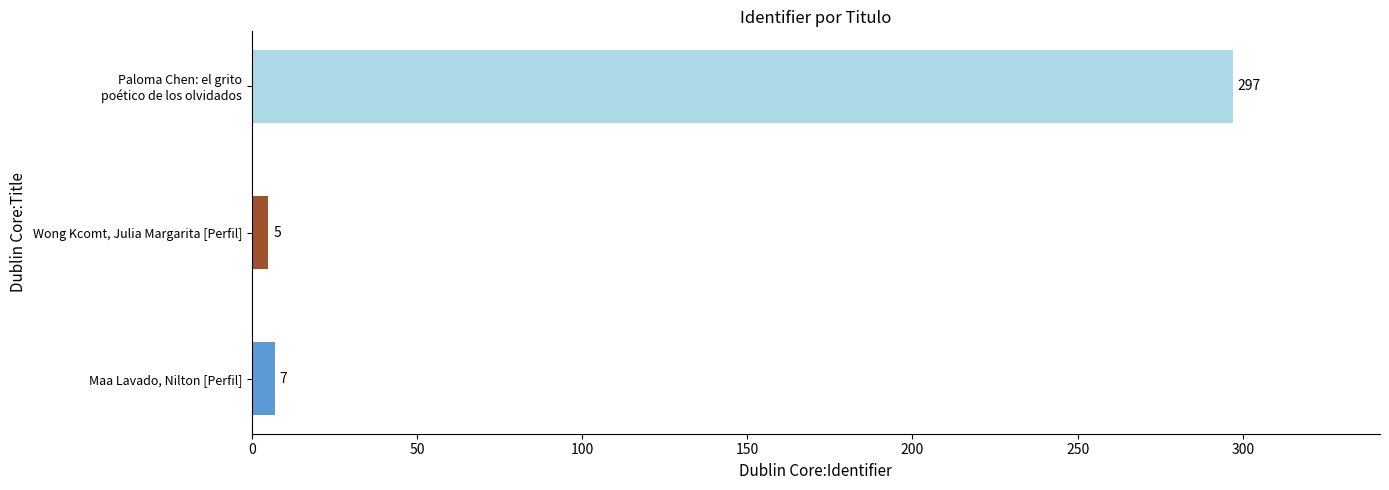

Reading bottom to top, transcribe all the data shown in this chart.

7	5	297